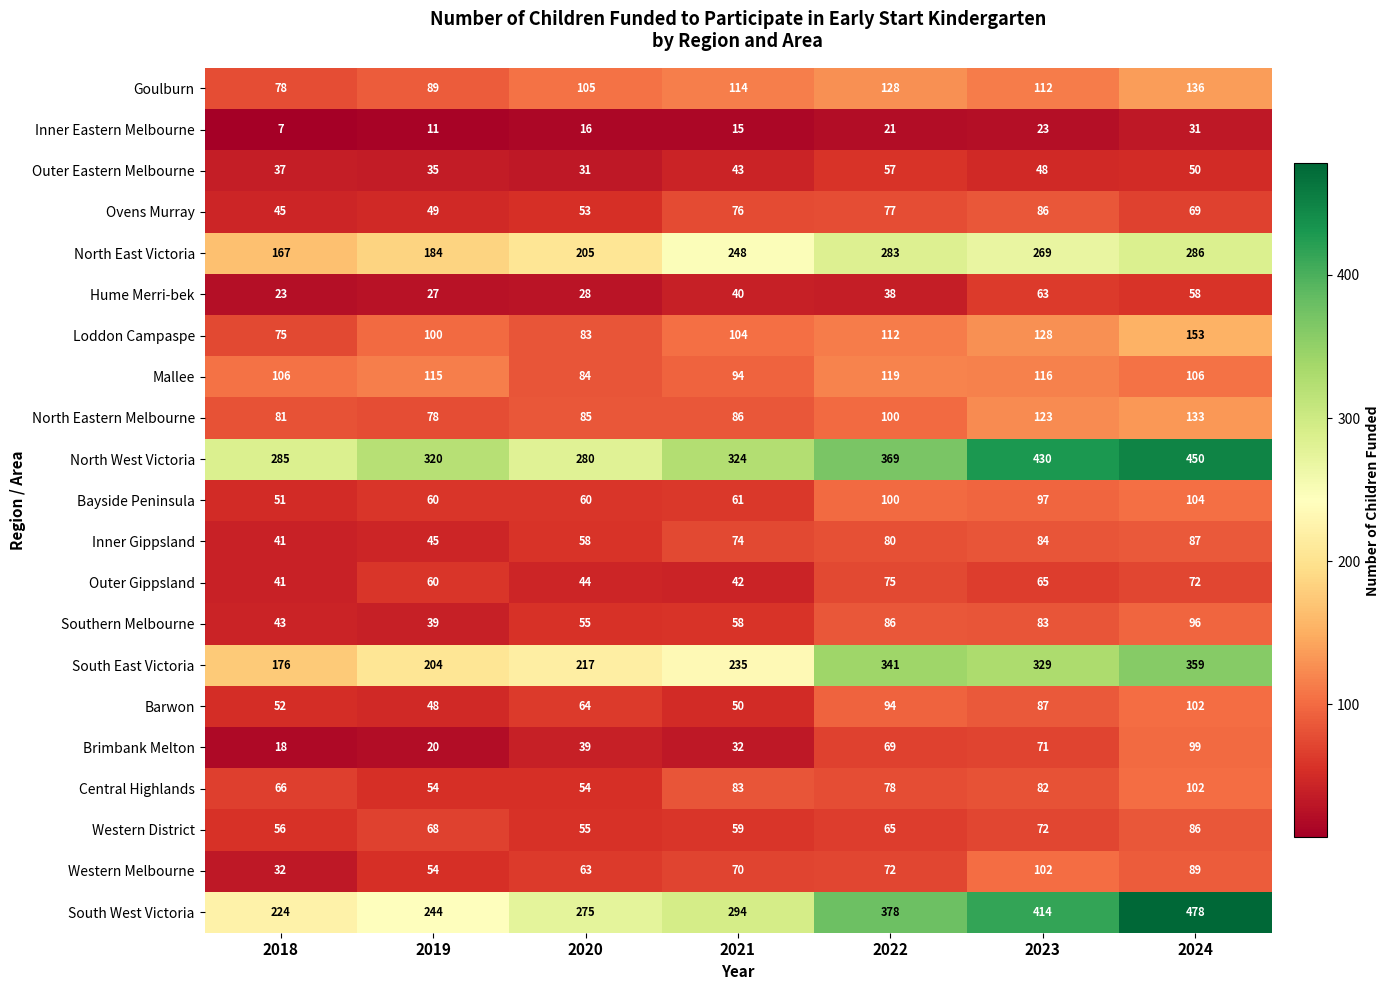

True or false: Hume Merri-bek has a value of 58 at 2024.

True